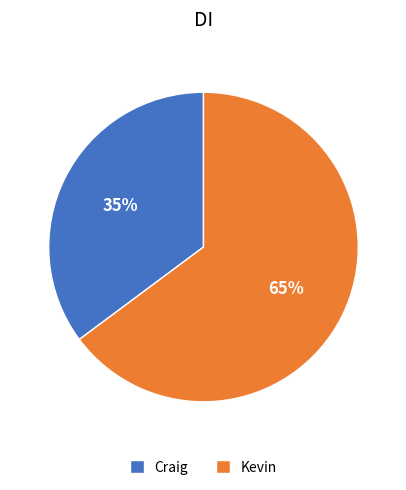

Is it true that Craig is 26% of the pie?

False